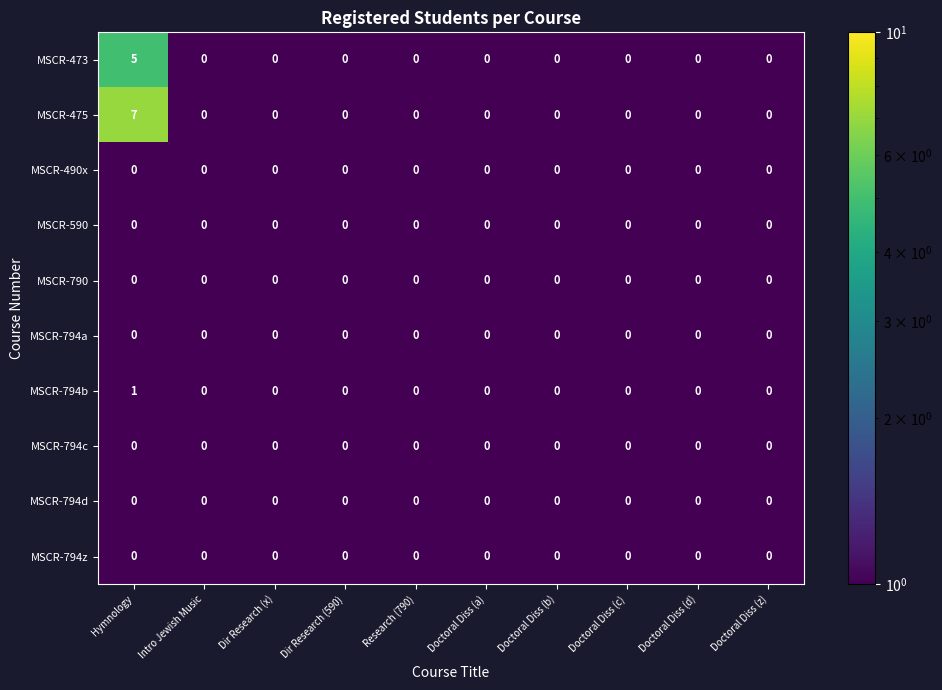

Which label corresponds to the largest value in the chart?

Hymnology